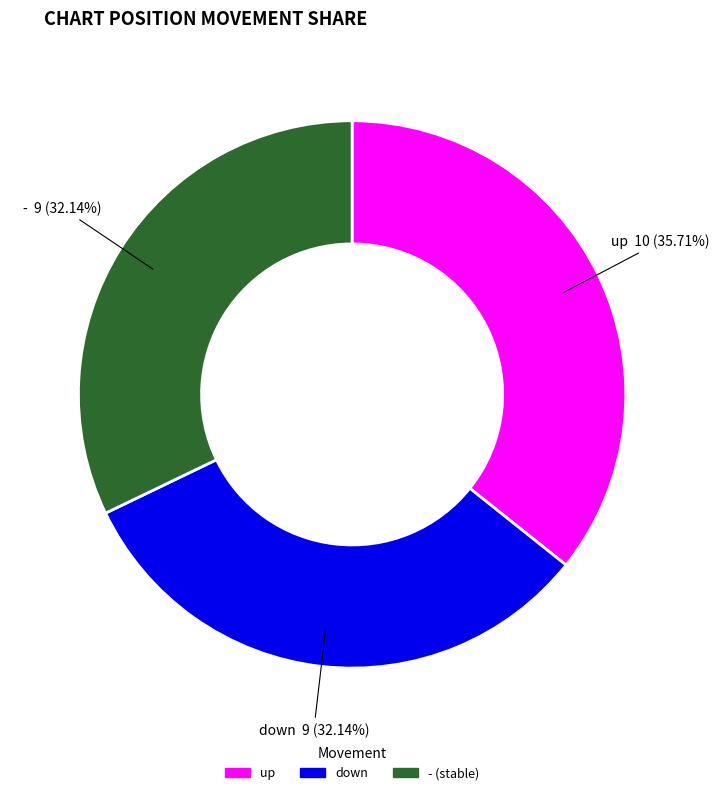

Does down represent more than half of the total?

No